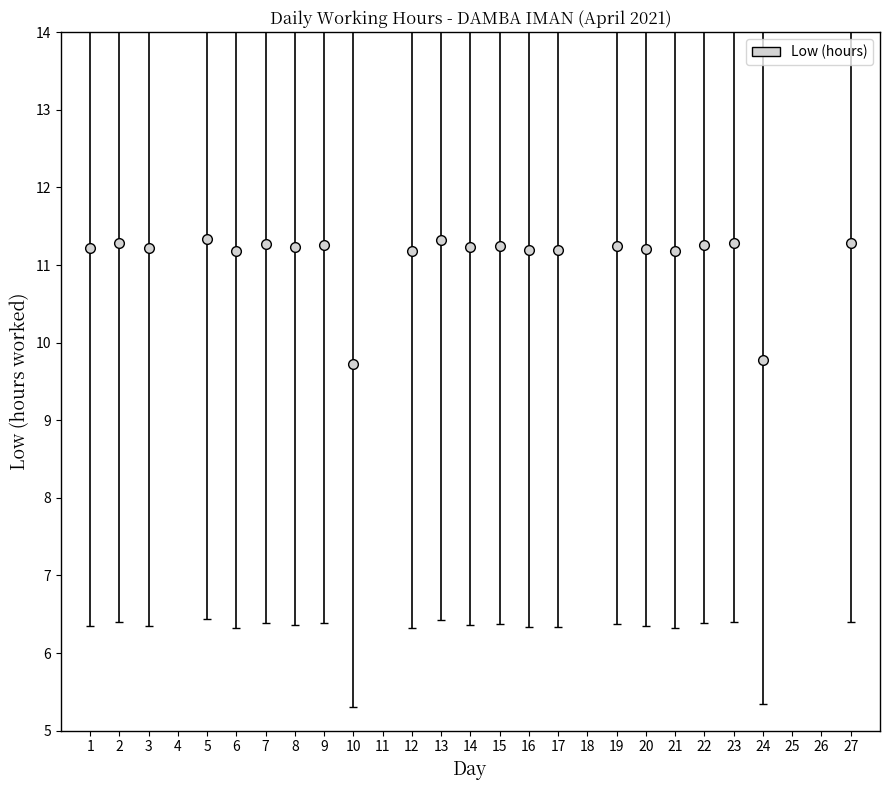

What is the value of the 22nd point from the left?

11.3